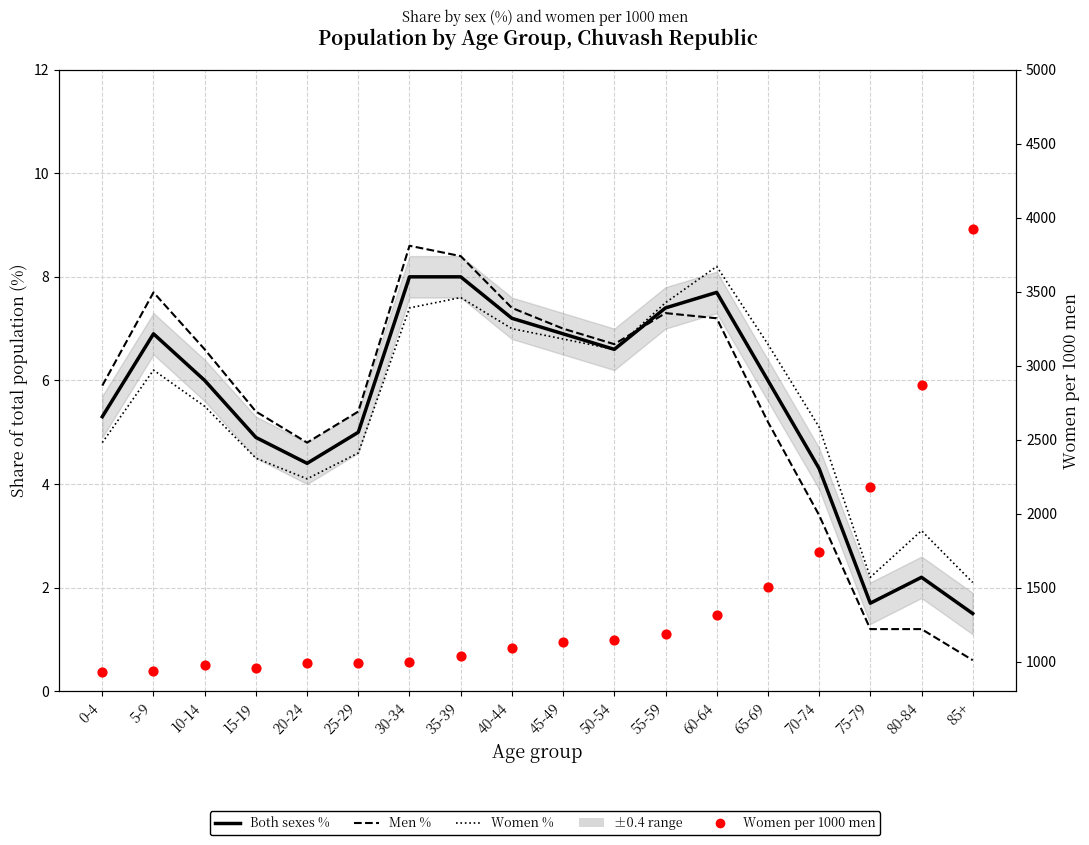

What are all the series names shown in the legend?

Both sexes %, Men %, Women %, Women per 1000 men